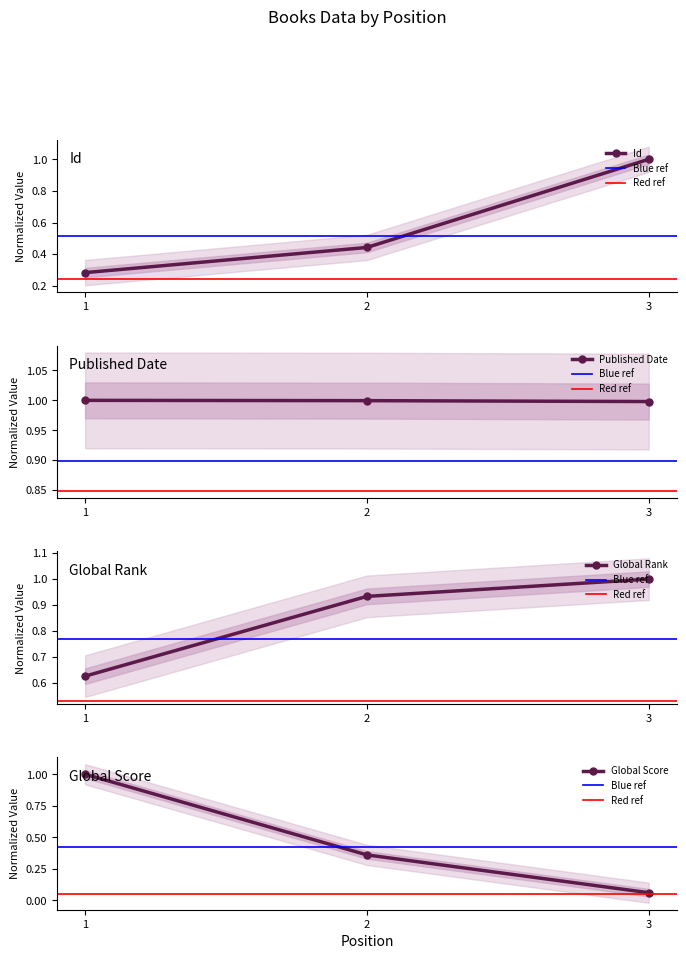

What is the lowest value of the Global Score series?

0.1